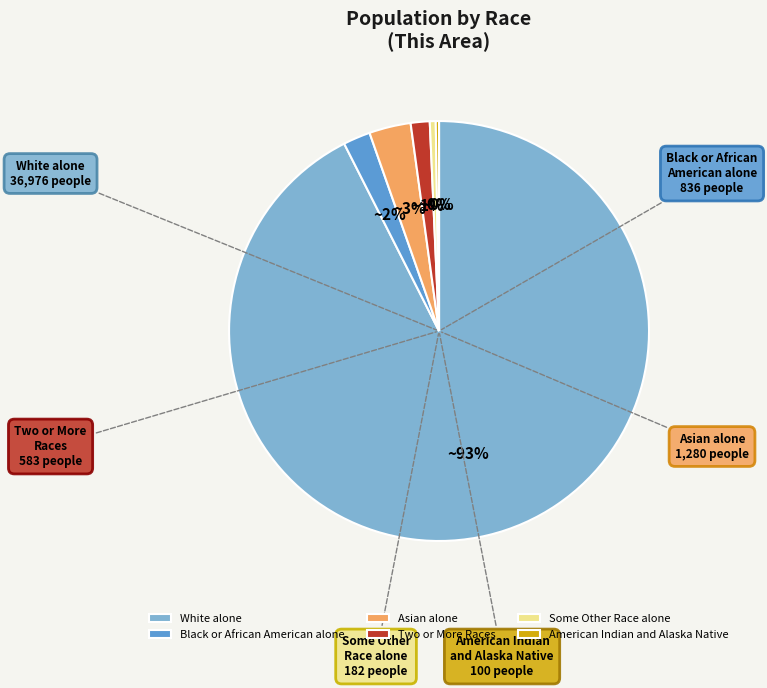

Which has a higher value, Asian alone or Black or African American alone?

Asian alone